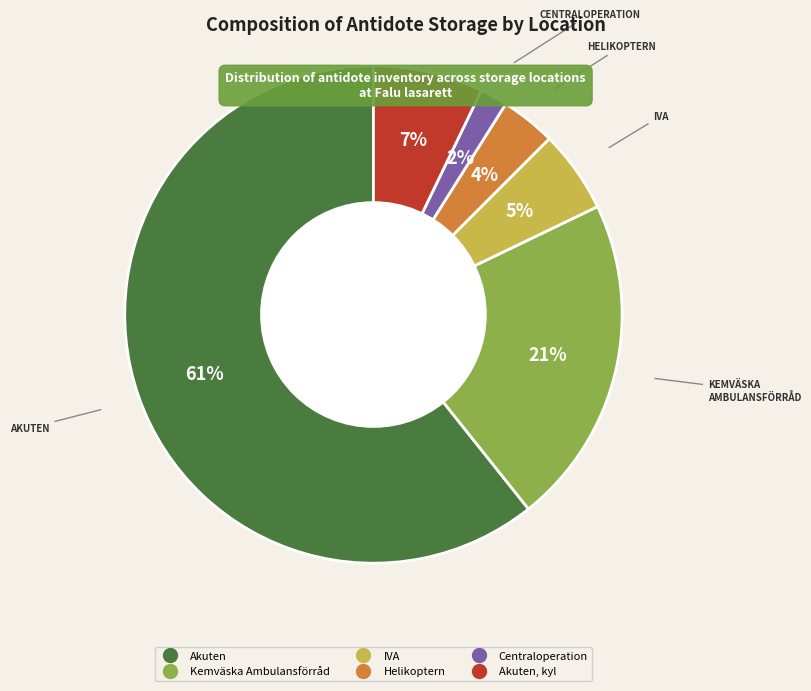

Count the number of slices in the pie.

6